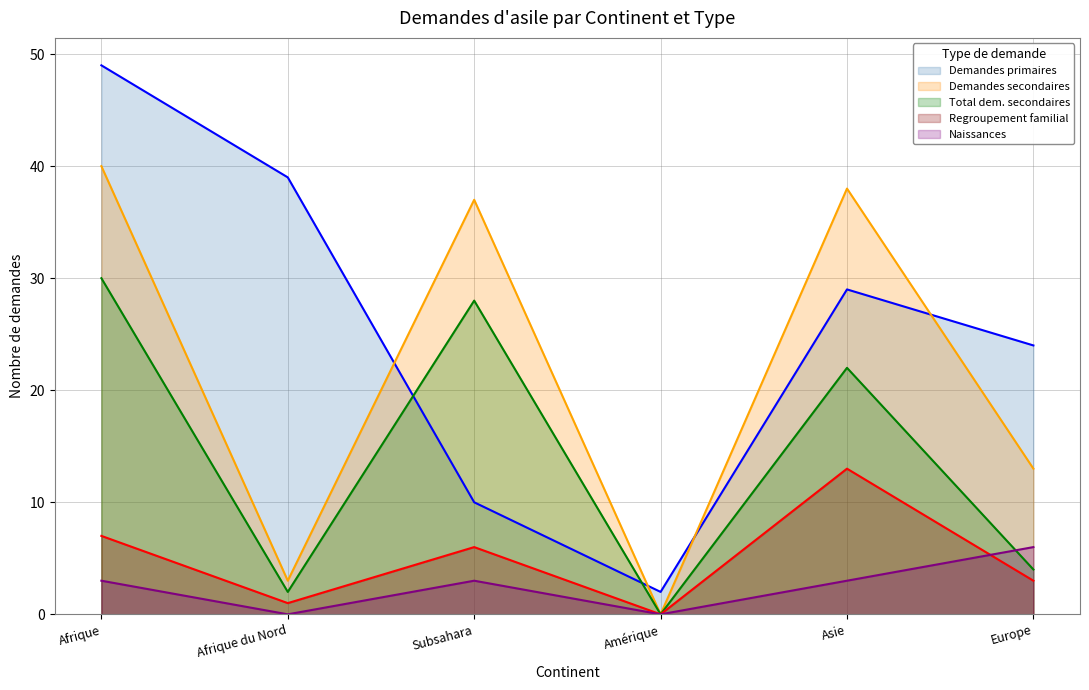

How many lines are shown in the chart?

5